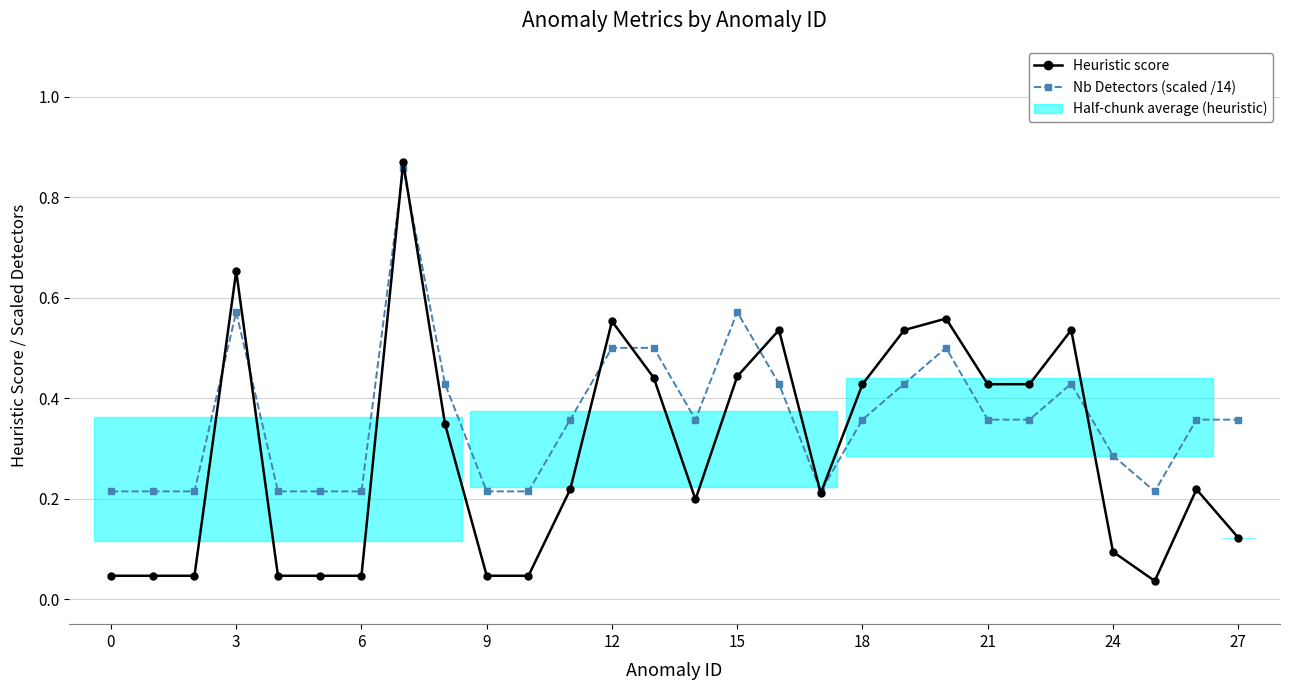

How many interior local valleys does the Nb Detectors (scaled /14) series have?

3